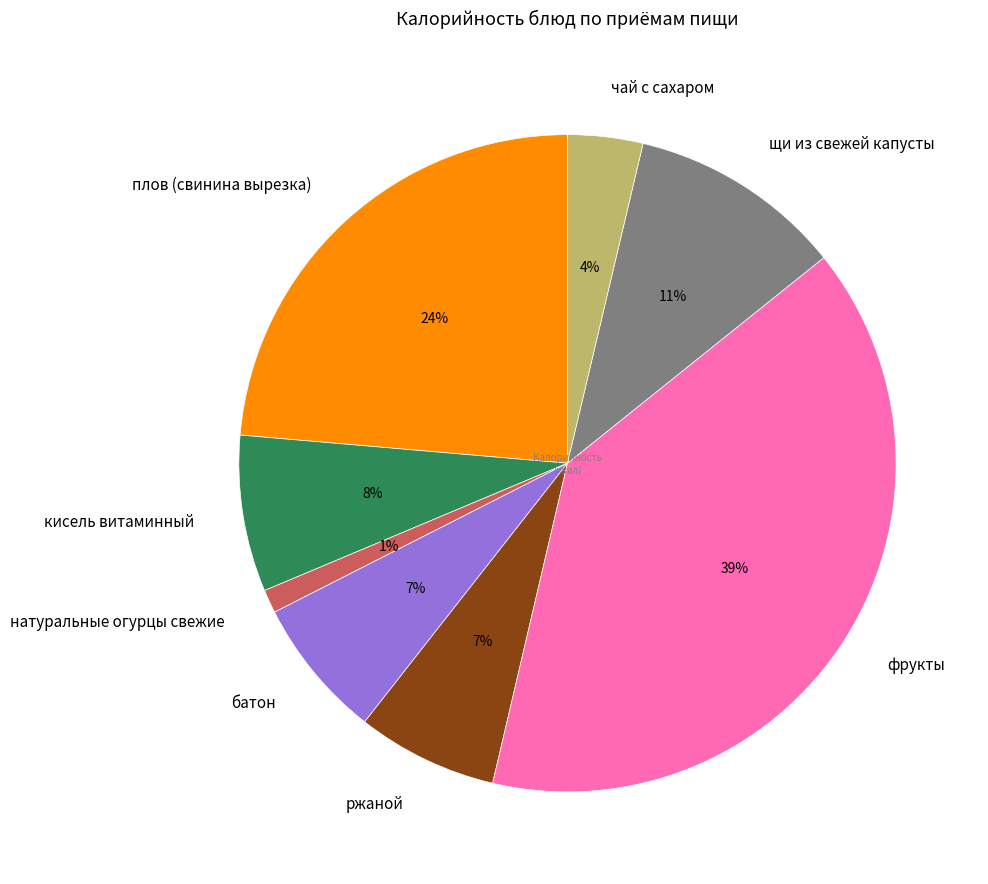

To the nearest percent, what percentage of the pie is батон?

7%